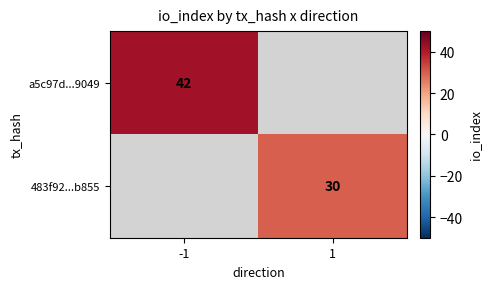

The value of 483f92...b855 at 1 is 43. True or false?

False